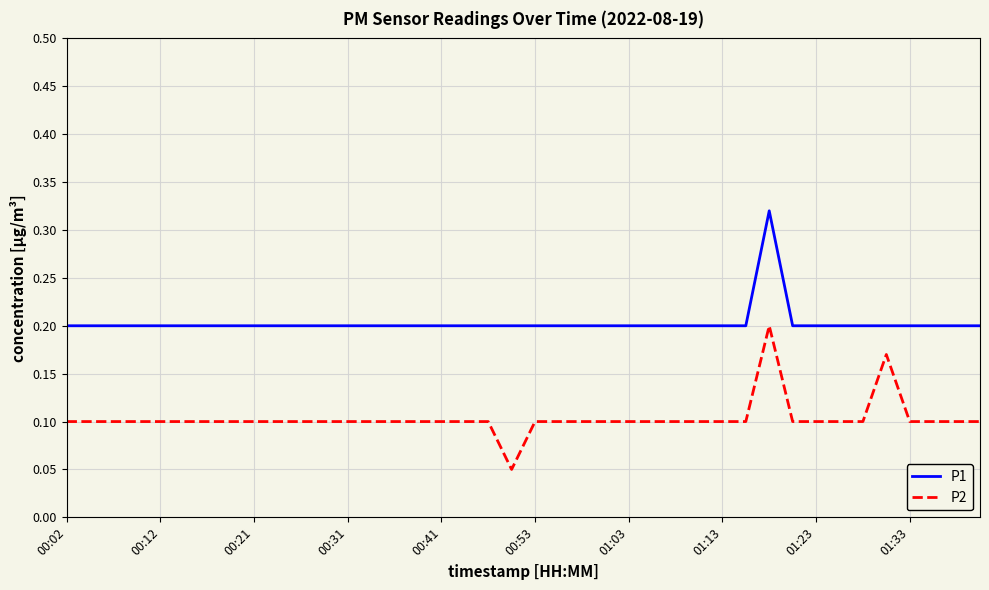

List the series in order of their peak value, lowest first.

P2, P1